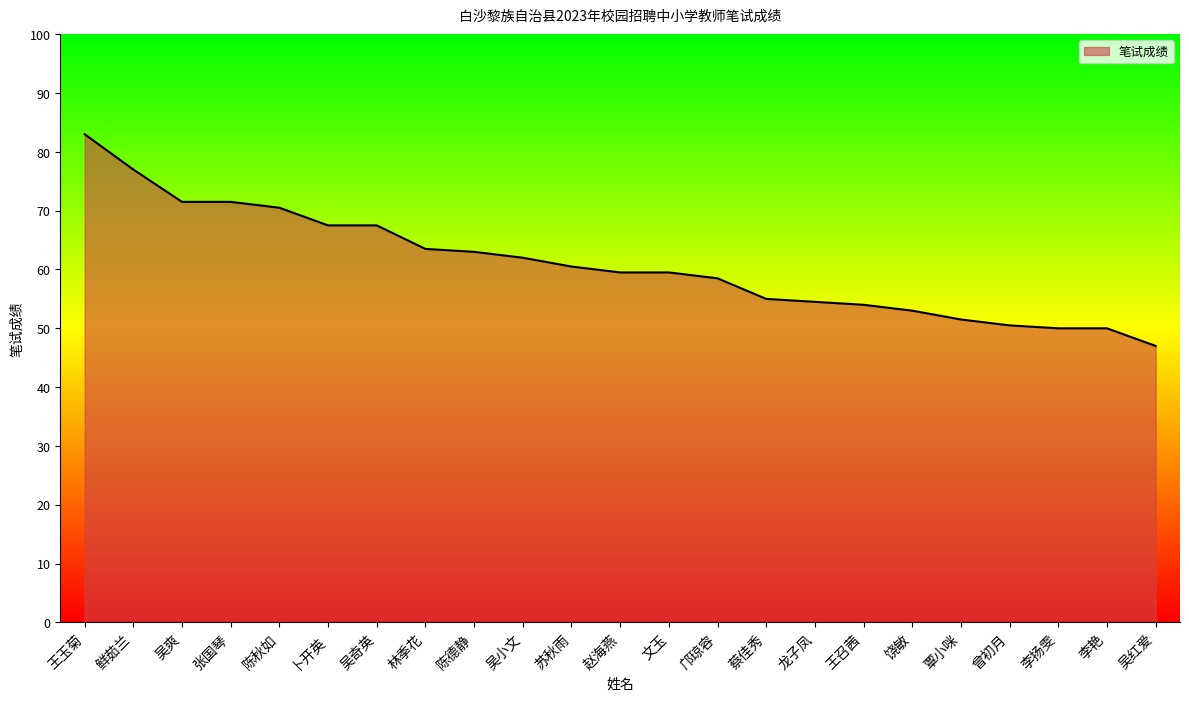

Reading left to right, list all the values displayed in this chart.

83.0	77.0	71.5	71.5	70.5	67.5	67.5	63.5	63.0	62.0	60.5	59.5	59.5	58.5	55.0	54.5	54.0	53.0	51.5	50.5	50.0	50.0	47.0